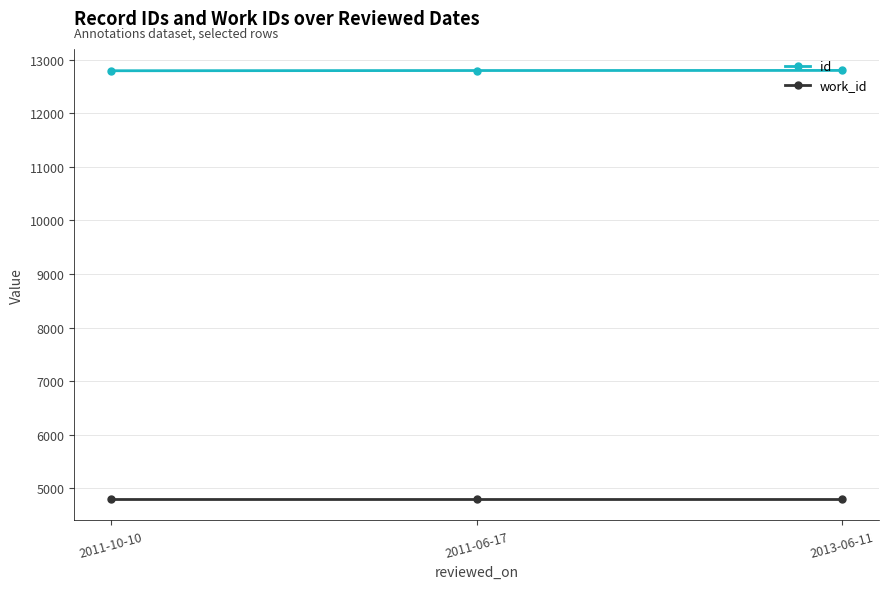

What is the average value of the work_id series?

4802